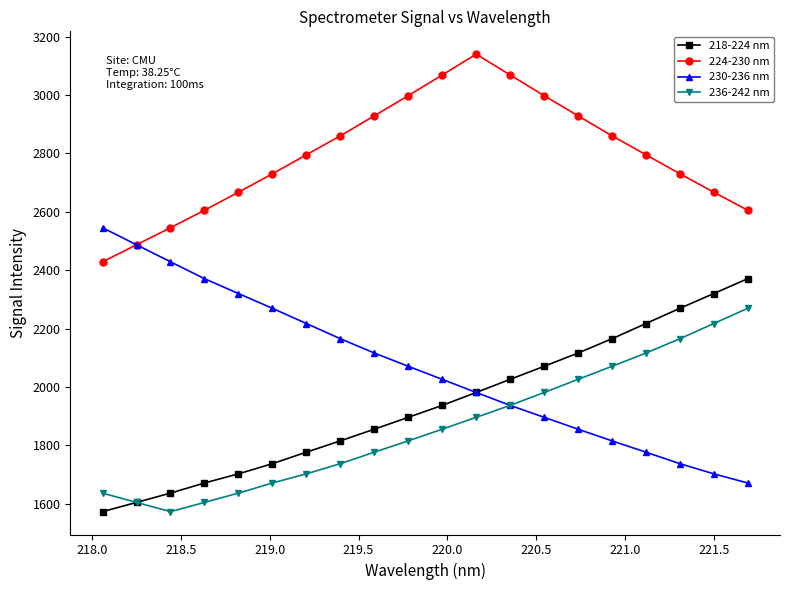

At how many categories does at least one series exceed 2766?

11